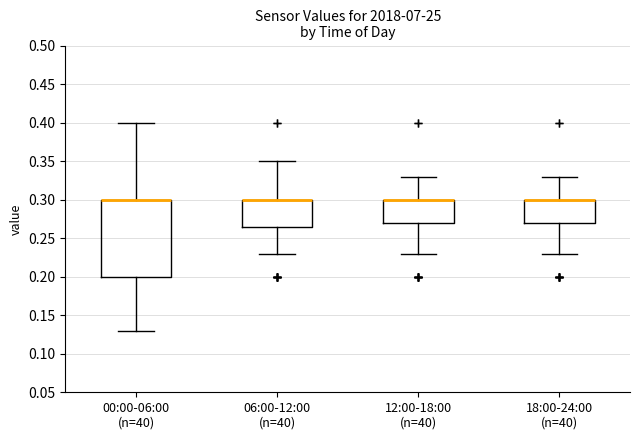

Reading left to right, read every box against the y-axis: the position of its median line, the range the box covers, and the ends of its whiskers. The values are not printed on the chart, so give them approximately, as read against the axis.

00:00-06:00 (n=40): median 0.300 (drawn on the box's upper edge), box 0.200 to 0.300, whiskers 0.130 to 0.400
06:00-12:00 (n=40): median 0.300 (drawn on the box's upper edge), box 0.265 to 0.300, whiskers 0.230 to 0.350
12:00-18:00 (n=40): median 0.300 (drawn on the box's upper edge), box 0.270 to 0.300, whiskers 0.230 to 0.330
18:00-24:00 (n=40): median 0.300 (drawn on the box's upper edge), box 0.270 to 0.300, whiskers 0.230 to 0.330